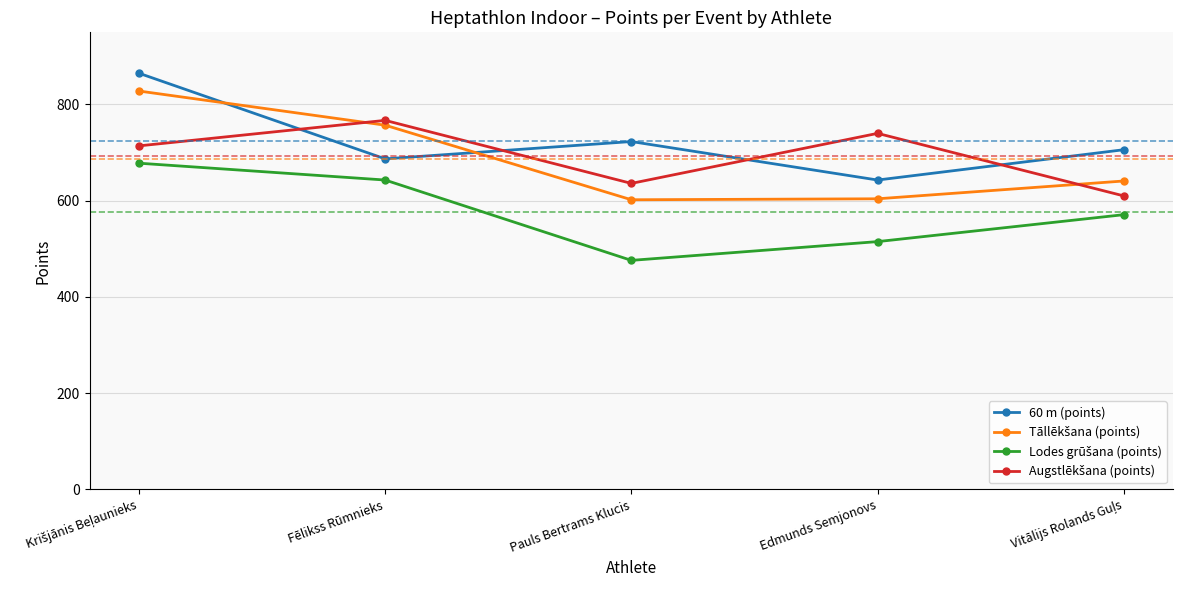

Which category has the lowest value across all series?

Pauls Bertrams Klucis